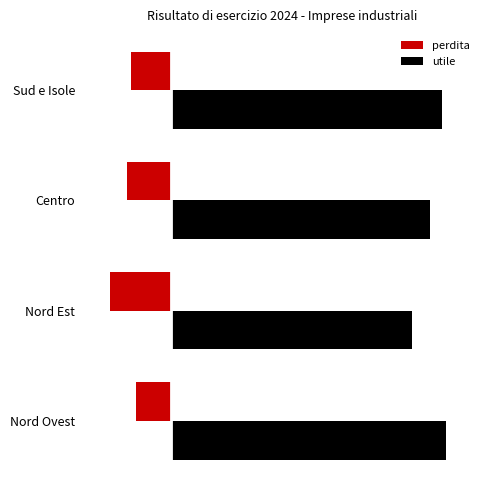

What are all the series names shown in the legend?

perdita, utile